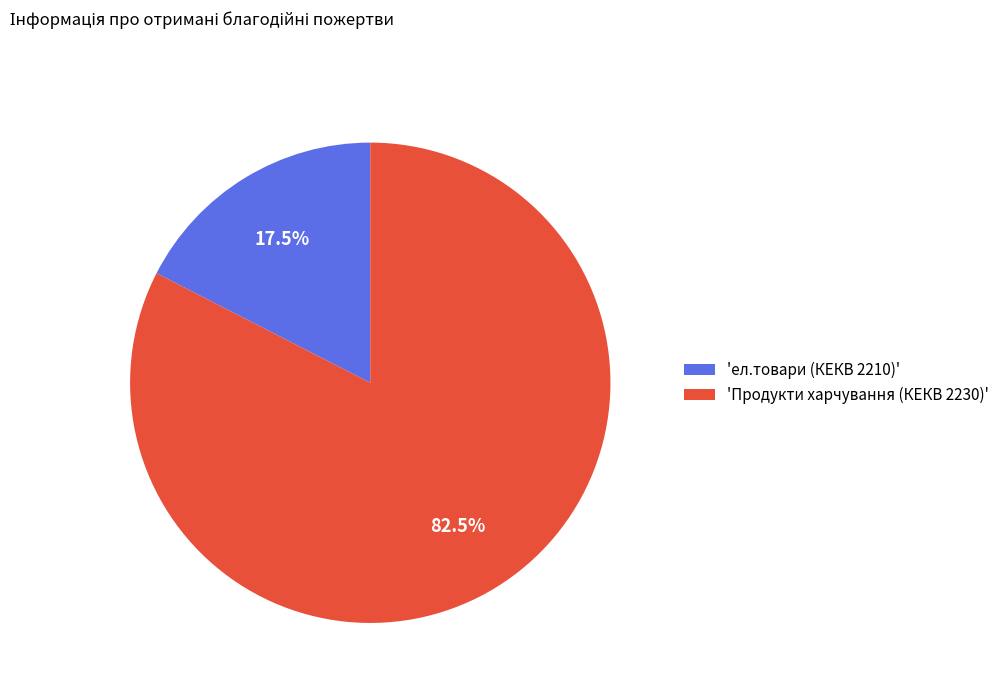

To the nearest percent, what is the average slice percentage?

50%